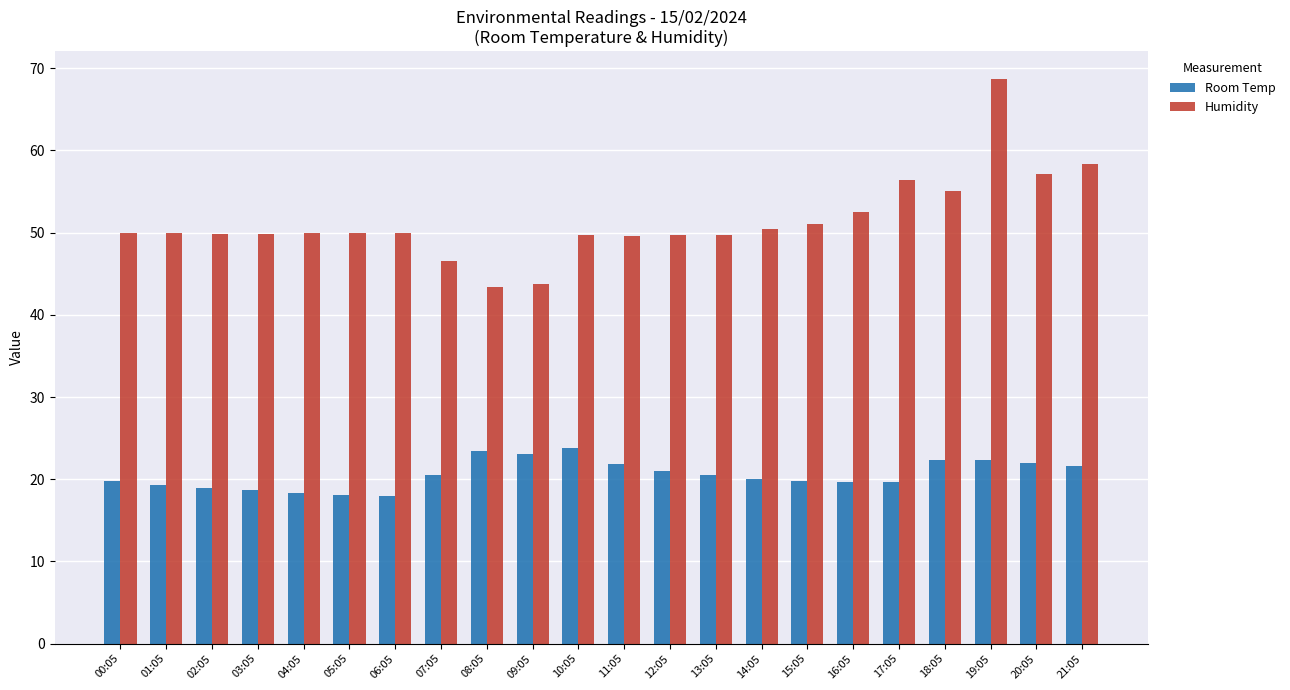

What is the highest value of the Humidity series?

68.7